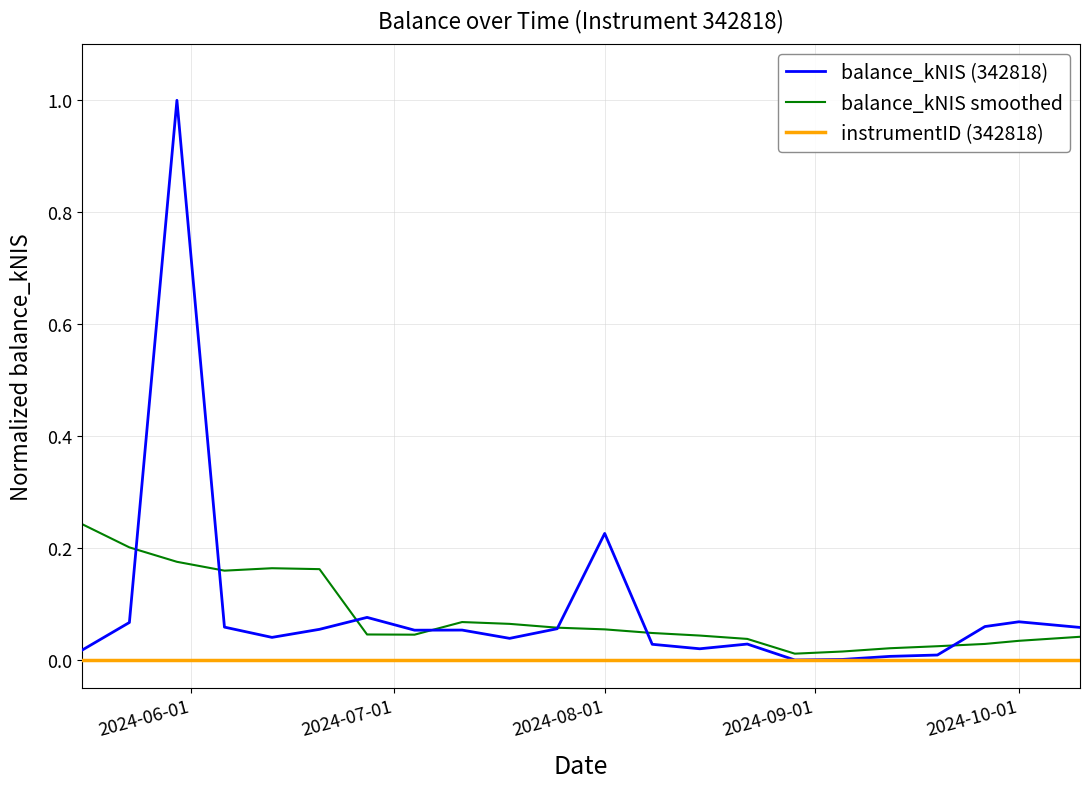

Which series has the widest spread of values?

balance_kNIS (342818)